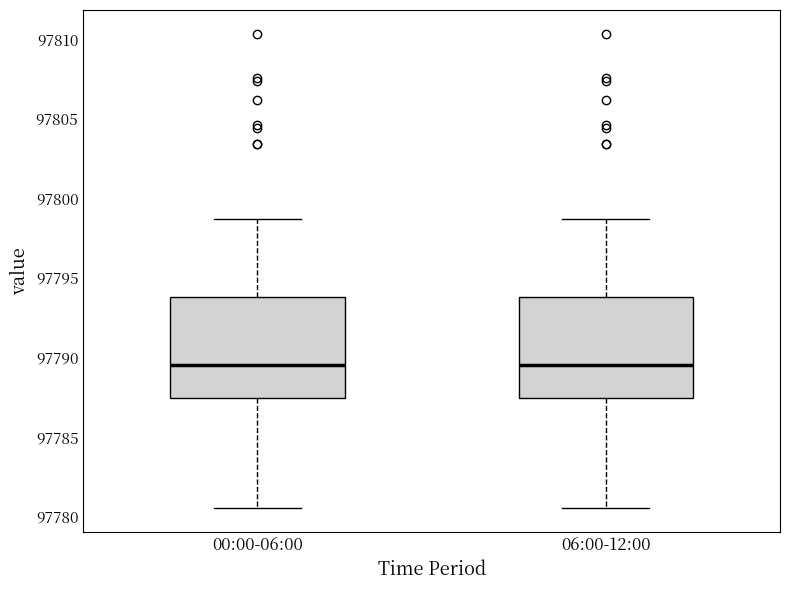

Where is the lower edge of the box for 00:00-06:00 on the y-axis? The values are not printed on the chart, so give them approximately, as read against the axis.

97787.5